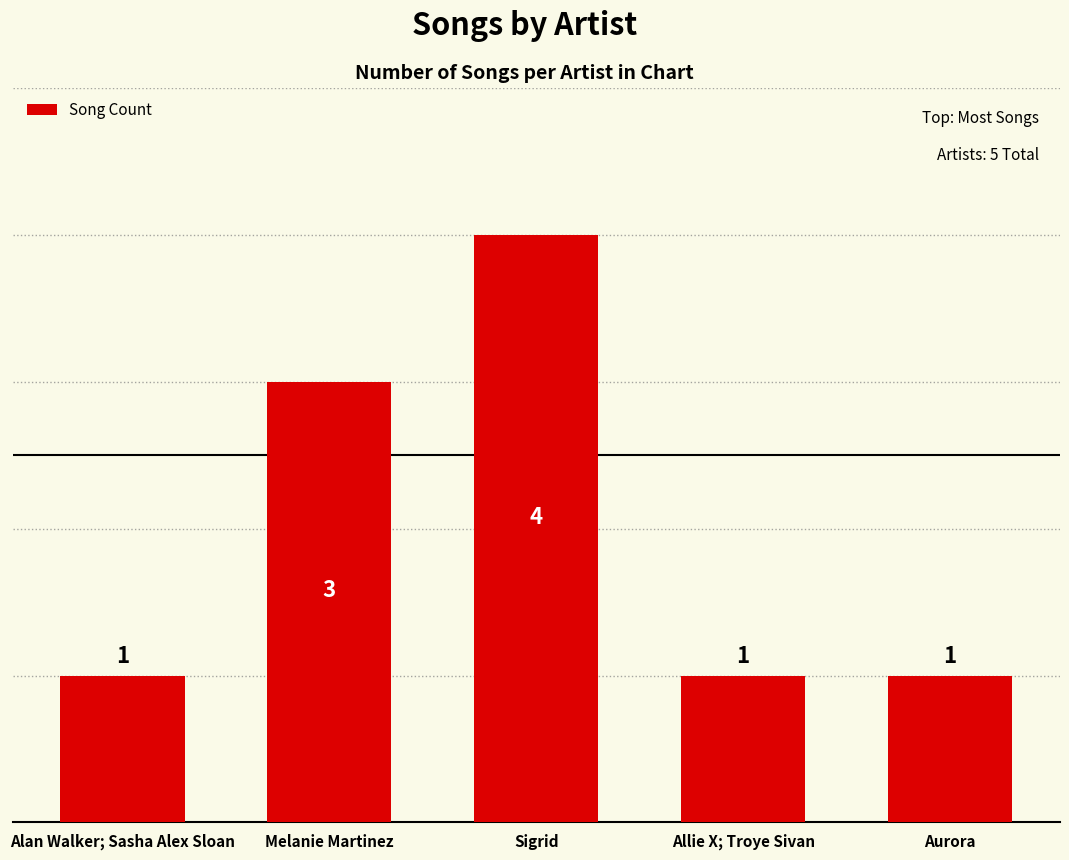

Does the chart contain any negative values?

No